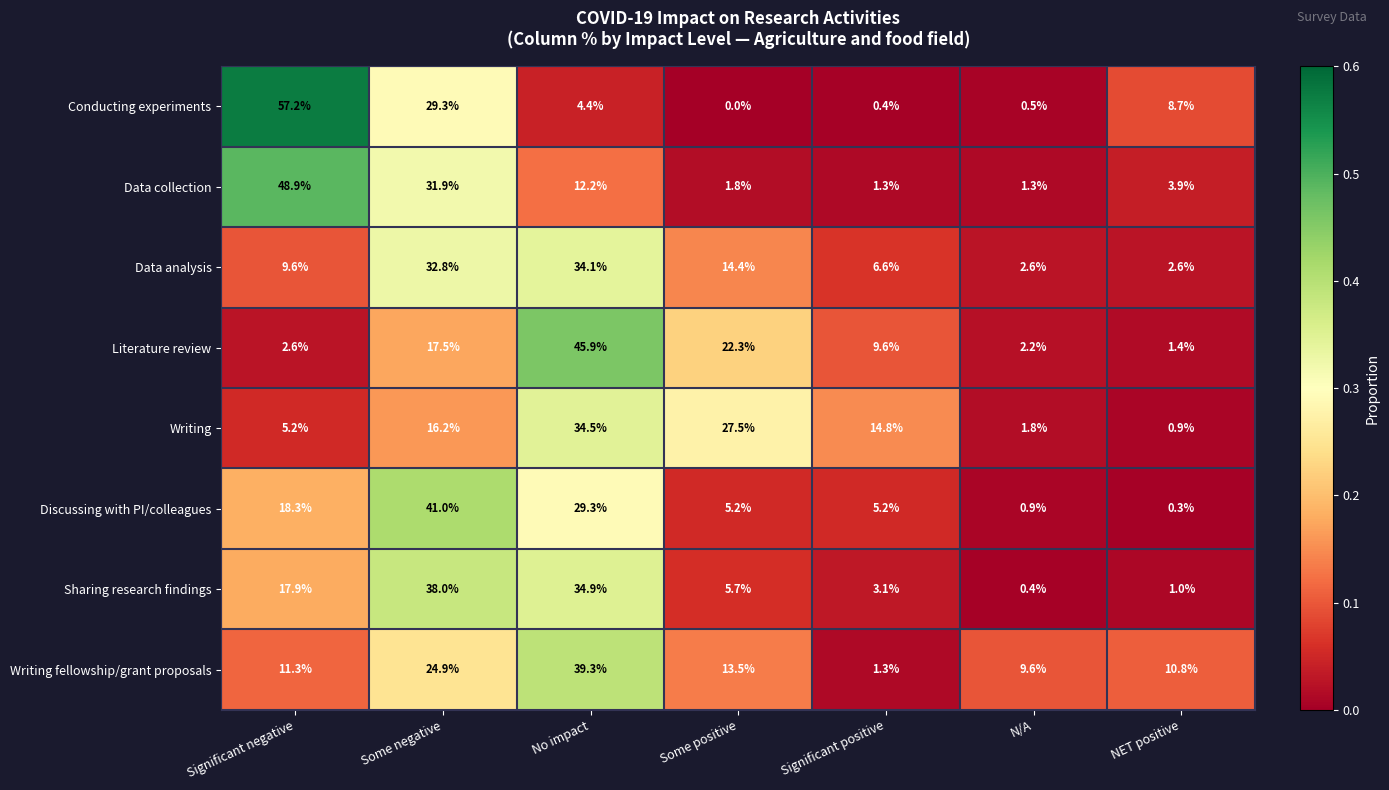

What is the difference between the maximum and minimum values in the Sharing research findings series?

37.6